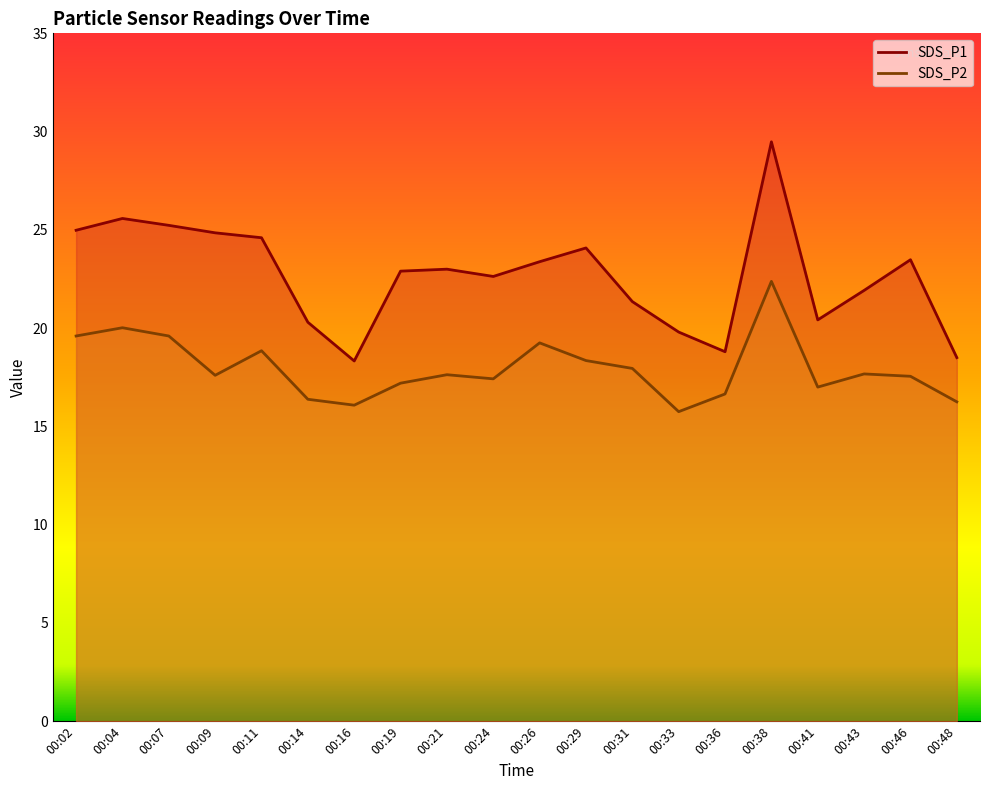

Which series has the largest total across all categories?

SDS_P1